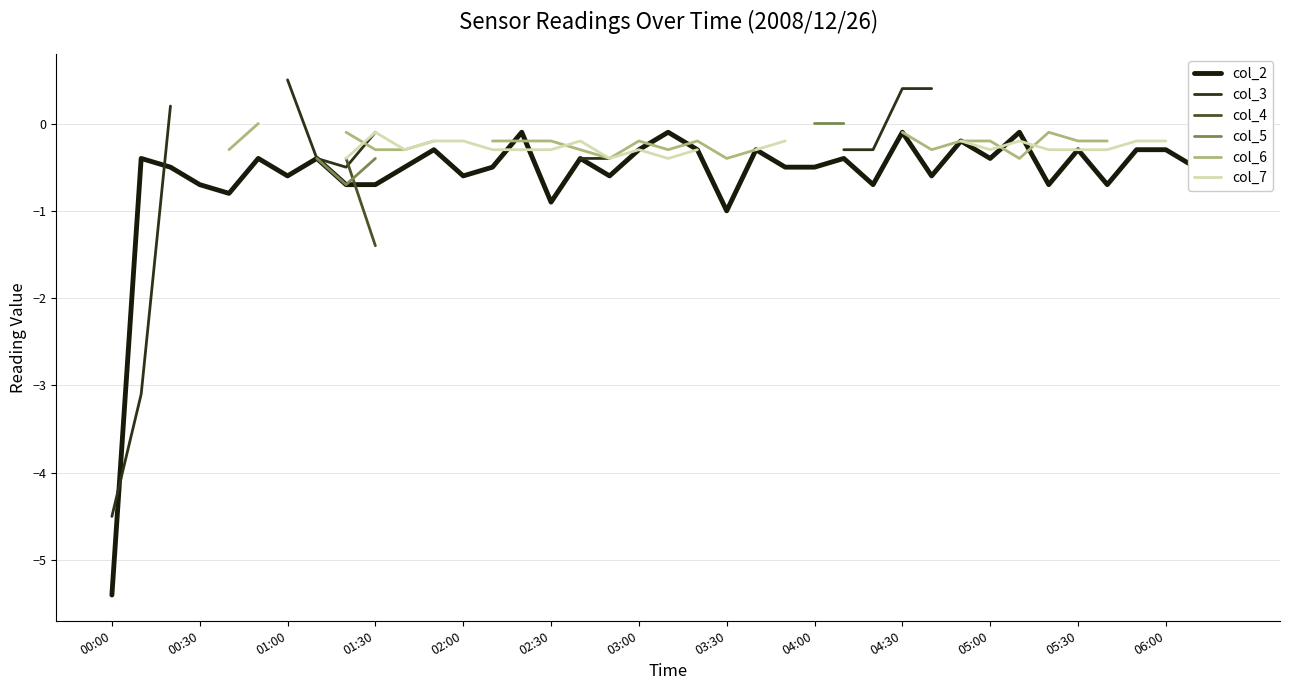

The value of col_7 at 25 is -0.2. True or false?

True